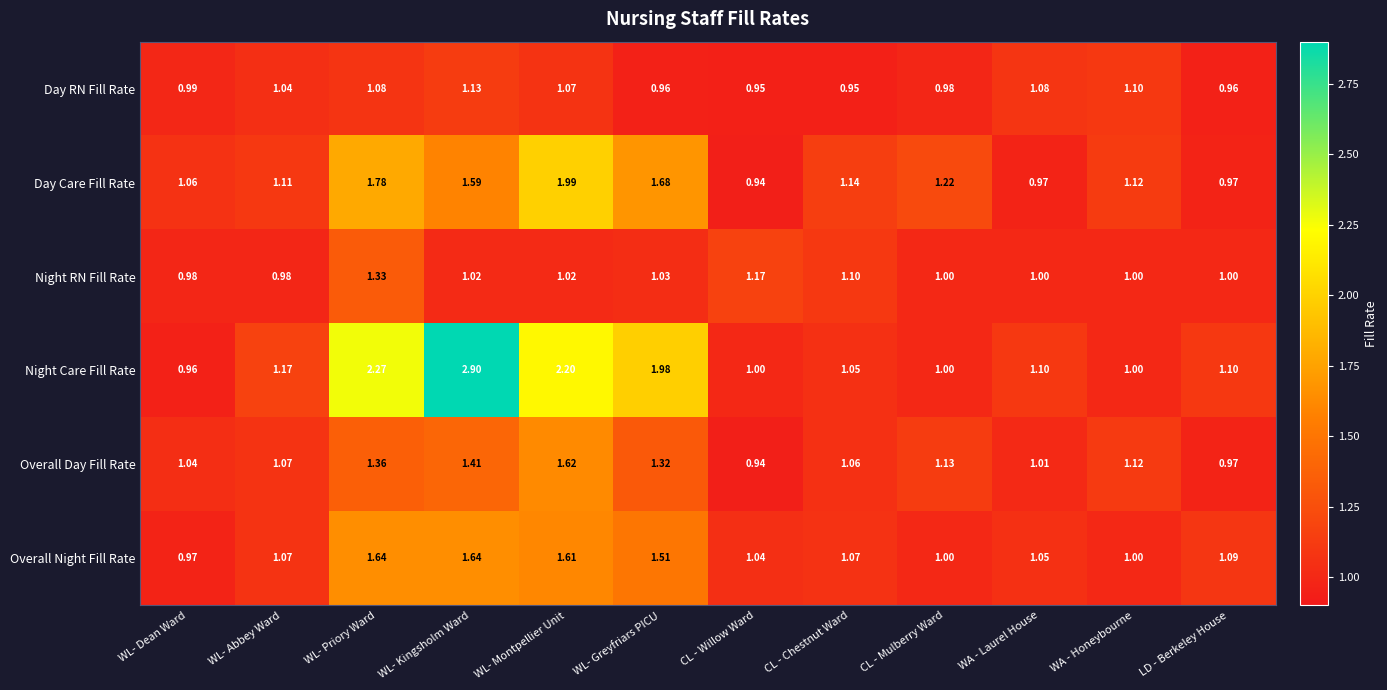

Where does the Overall Day Fill Rate series first go above 1?

WL- Dean Ward